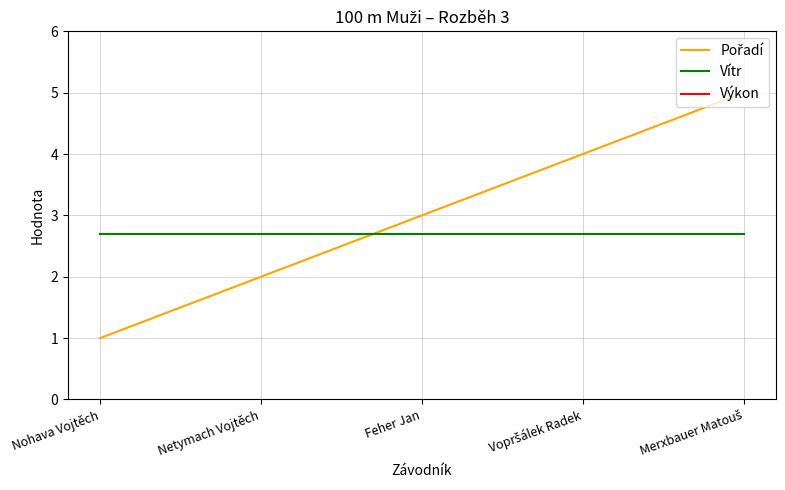

List the labels in order of Výkon value, smallest first.

Nohava Vojtěch, Netymach Vojtěch, Feher Jan, Vopršálek Radek, Merxbauer Matouš